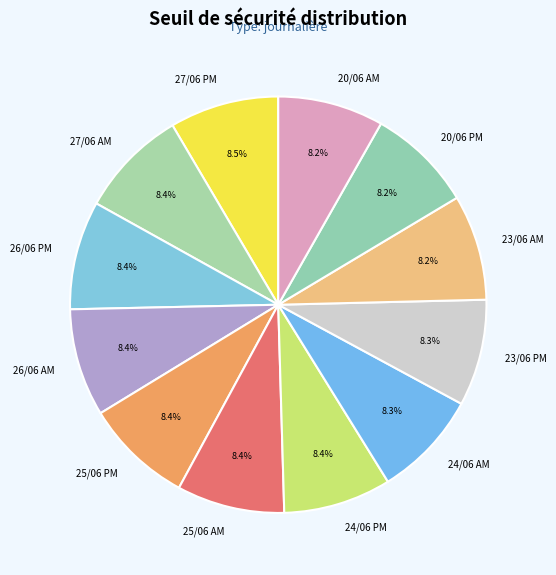

Combined, what portion of the pie is 27/06 AM and 25/06 PM?

16.8%